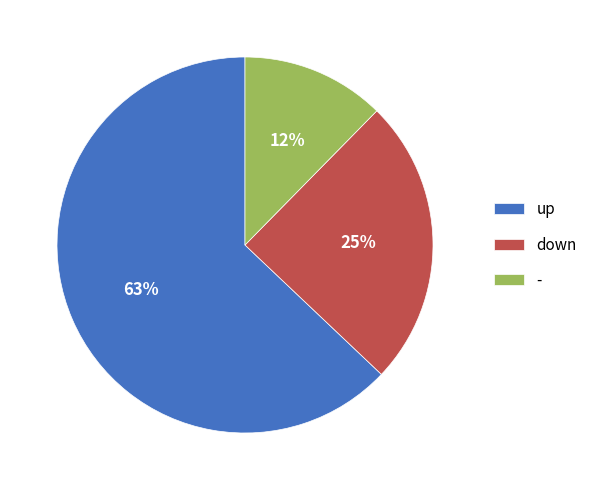

Is up the majority of the pie?

Yes